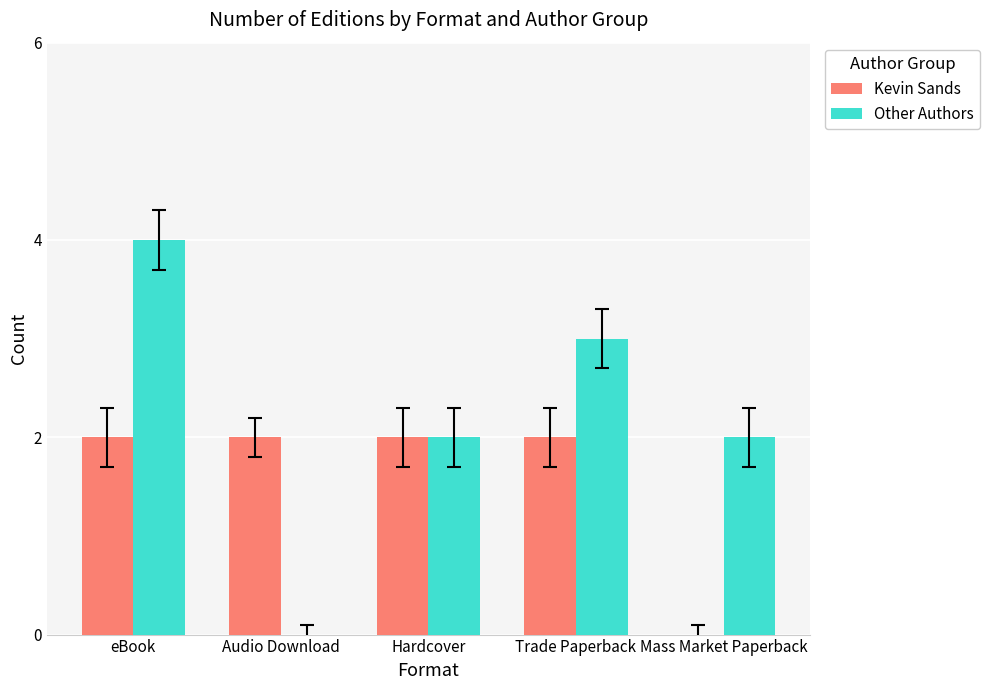

At which category does the chart reach its peak across all series?

eBook